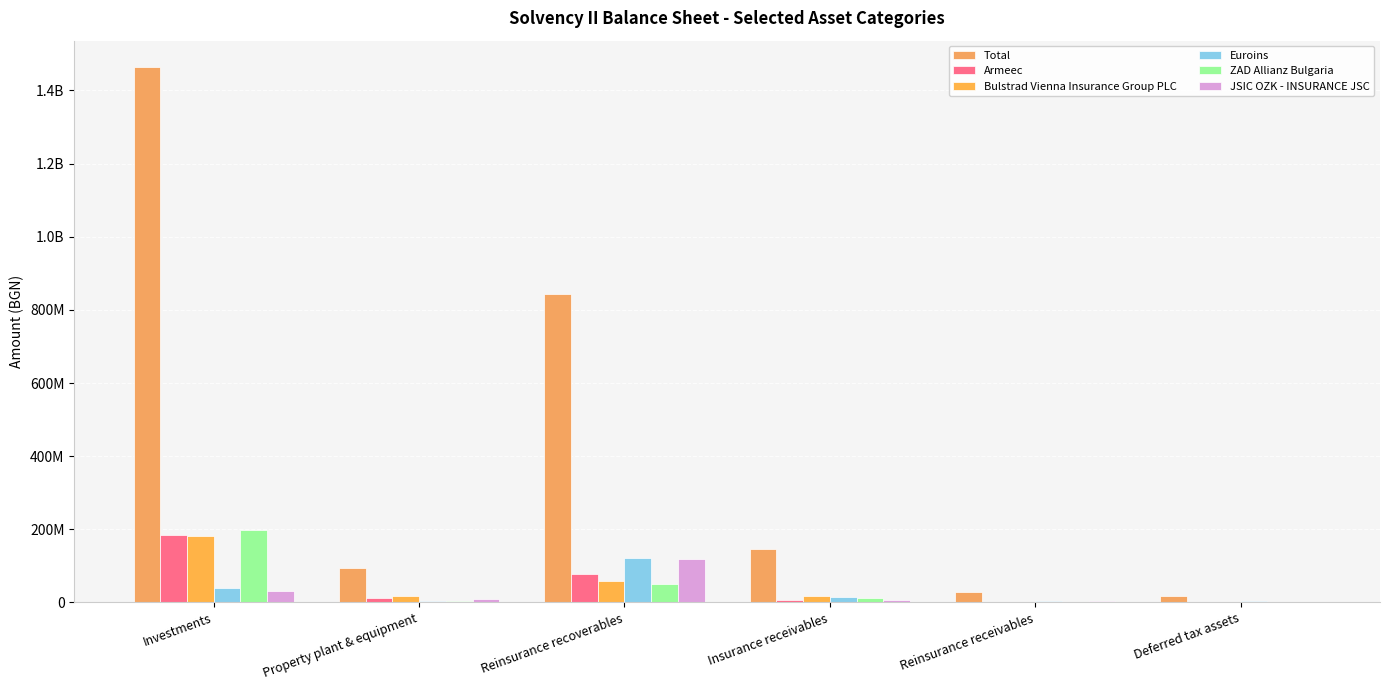

Read the Armeec value at Investments.

183672358.5